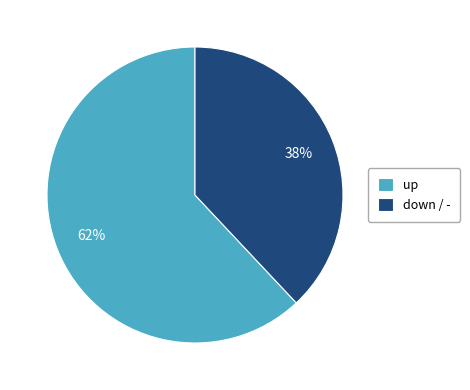

Count the number of slices in the pie.

2